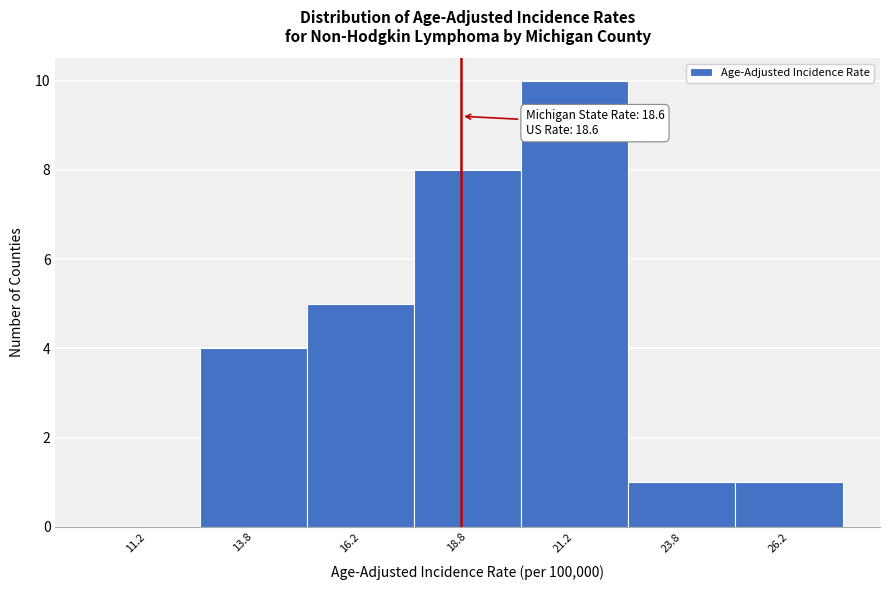

Over which range of the x-axis is the bar tallest?

20.0 to 22.5